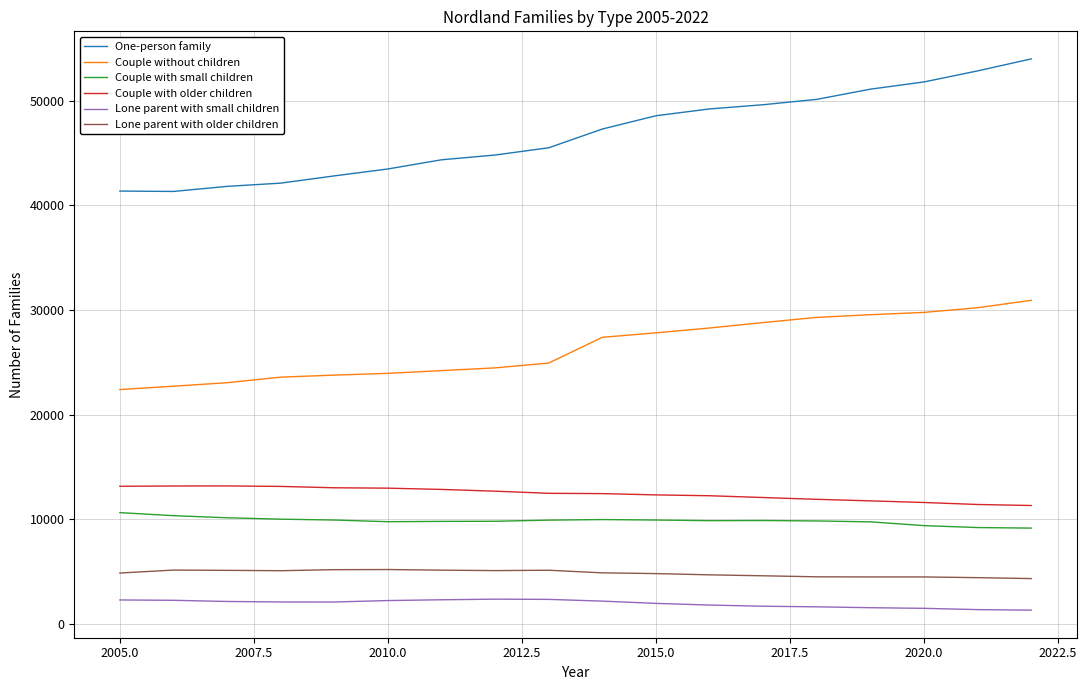

True or false: Lone parent with small children and Couple without children cross at least once.

False